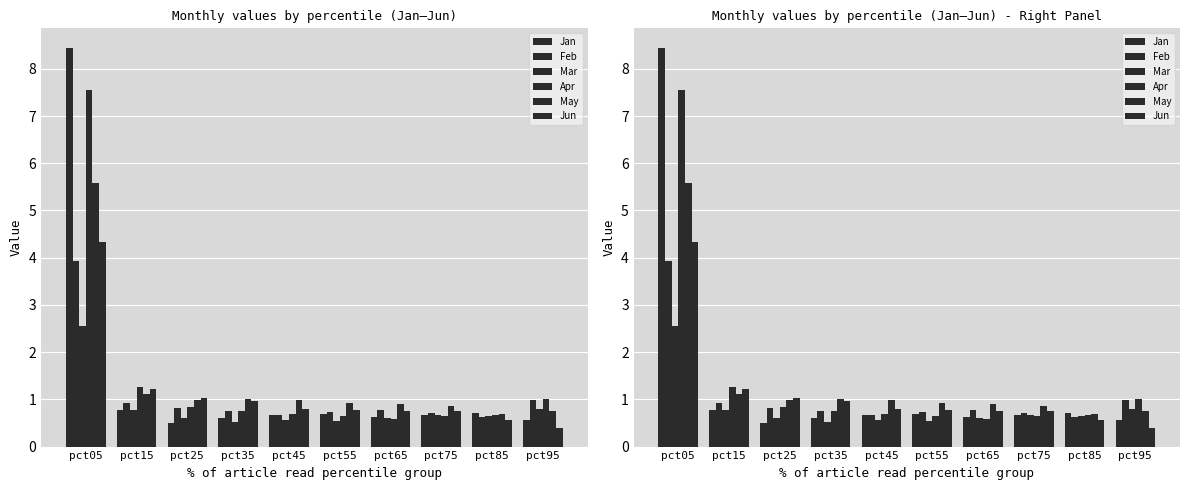

What is the minimum value for Apr?

0.6